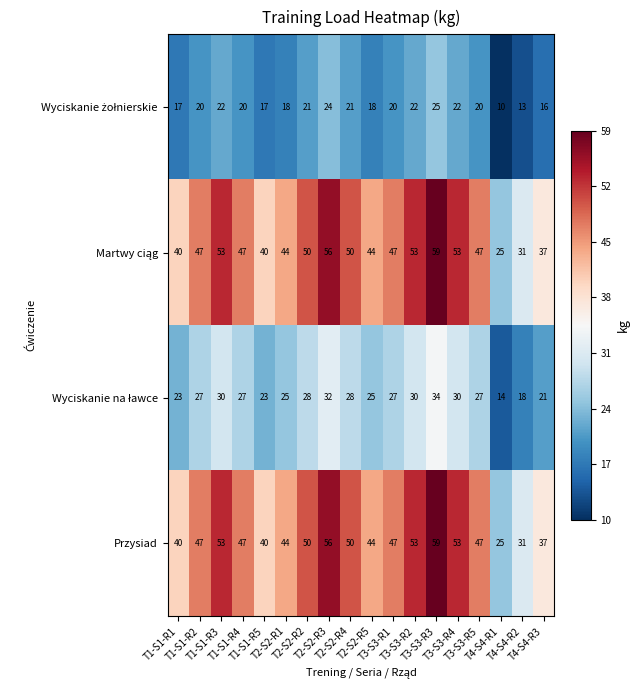

What is the difference between the highest and lowest values at T1-S1-R4?

27